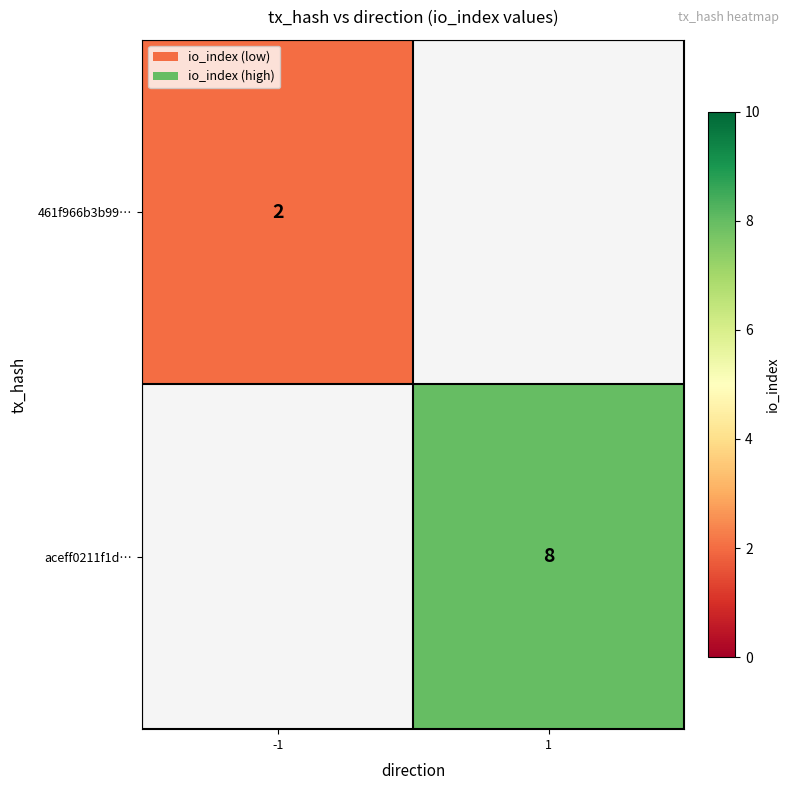

The value of aceff0211f1d… at 1 is 11. True or false?

False